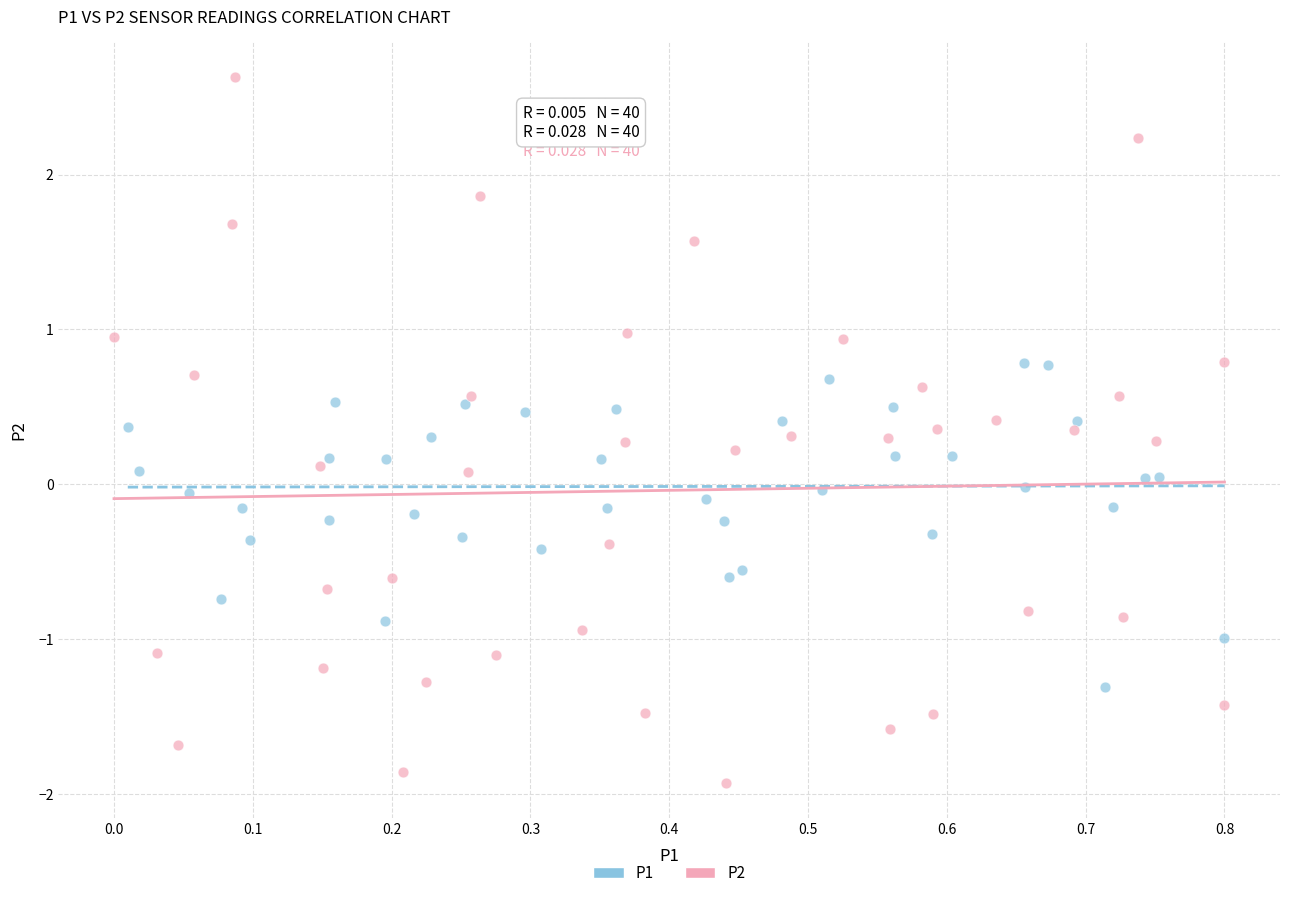

Which series contains the lowest Y value?

P2